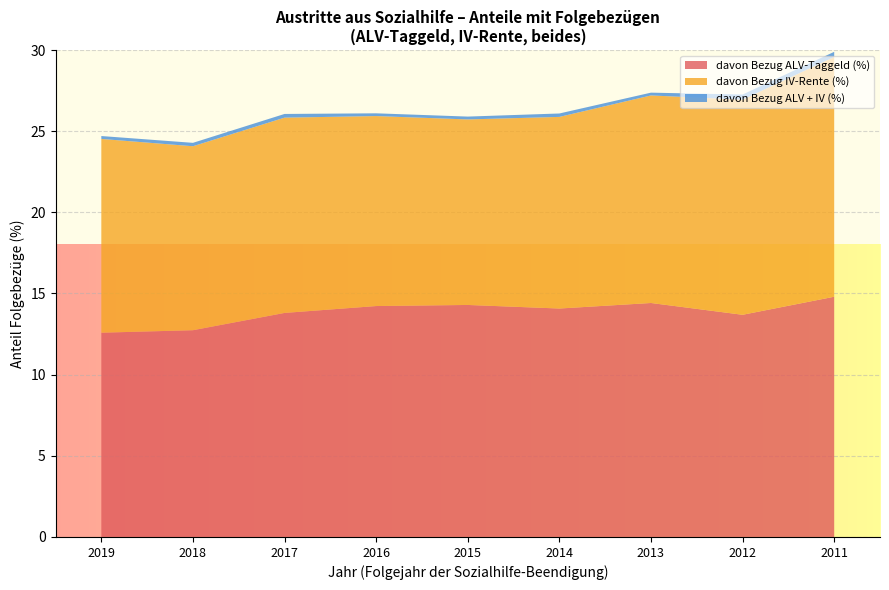

Reading right to left, list all the values displayed in this chart.

davon Bezug ALV-Taggeld (%): 14.8	13.7	14.4	14.1	14.3	14.2	13.8	12.7	12.6
davon Bezug IV-Rente (%): 13.3	13.3	12.8	11.8	11.4	11.7	12.0	11.3	11.9
davon Bezug ALV + IV (%): 0.3	0.3	0.2	0.2	0.2	0.2	0.2	0.2	0.2